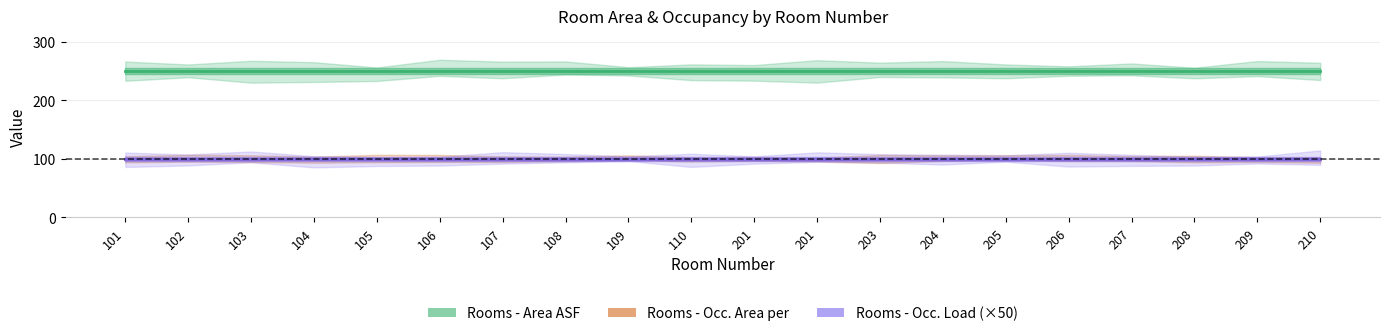

List the labels in order of Rooms - Occ. Area per value, largest first.

101, 102, 103, 104, 105, 106, 107, 108, 109, 110, 201, 201, 203, 204, 205, 206, 207, 208, 209, 210